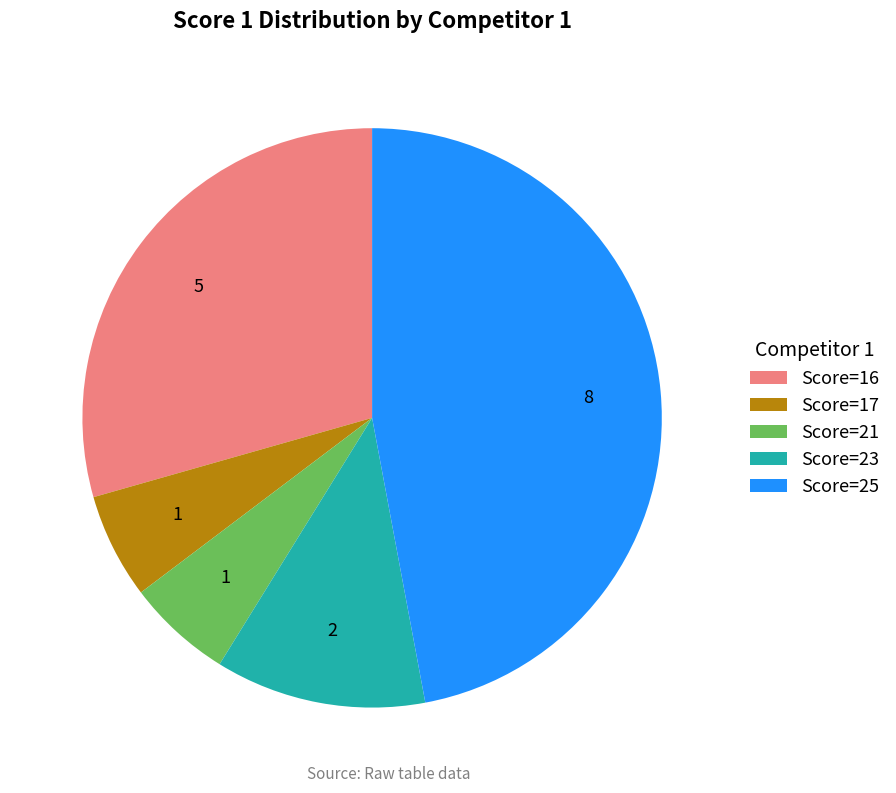

Which category has the biggest portion of the pie?

Score=25